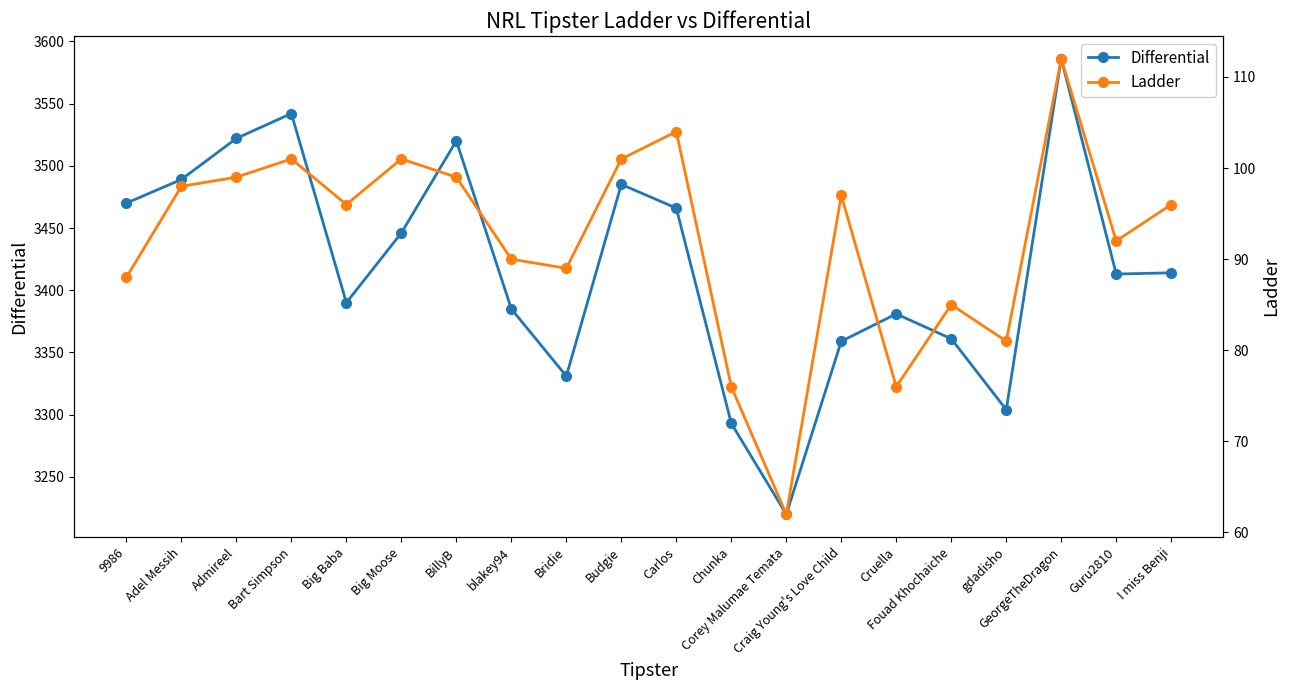

List the series in order of their overall mean, highest first.

Differential, Ladder